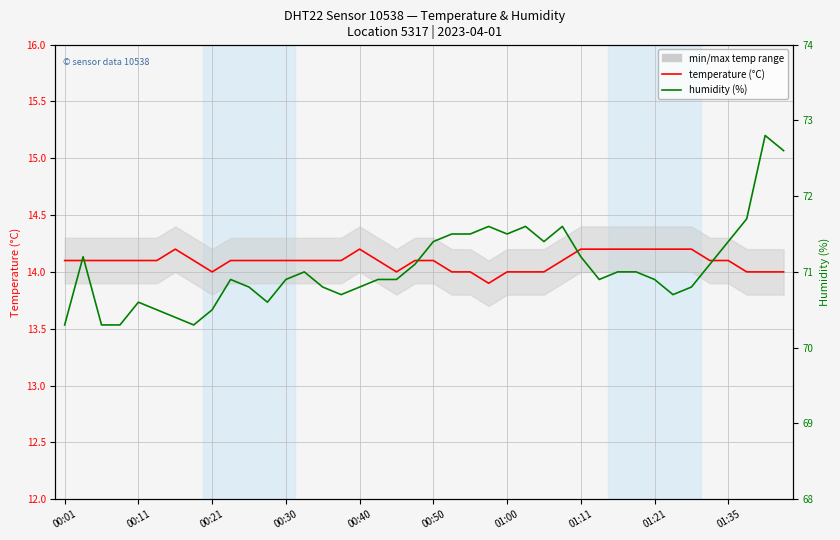

Is this an area chart (filled region under the line)?

No